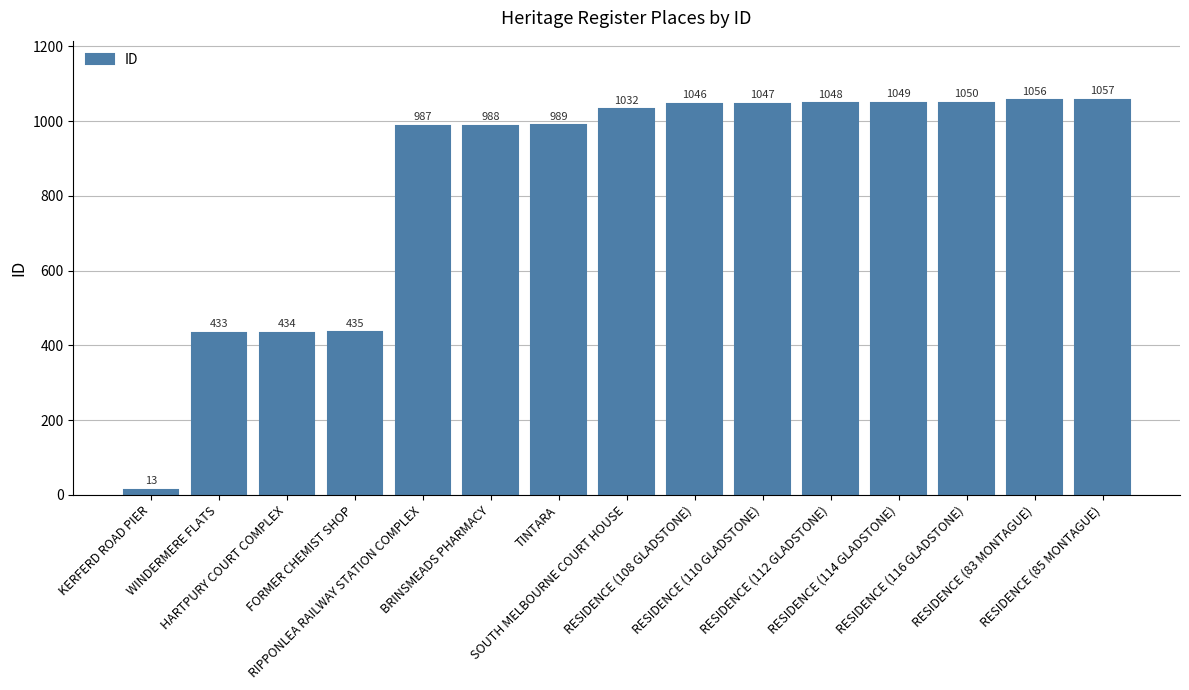

Reading left to right, extract all data points from this chart.

13	433	434	435	987	988	989	1032	1046	1047	1048	1049	1050	1056	1057